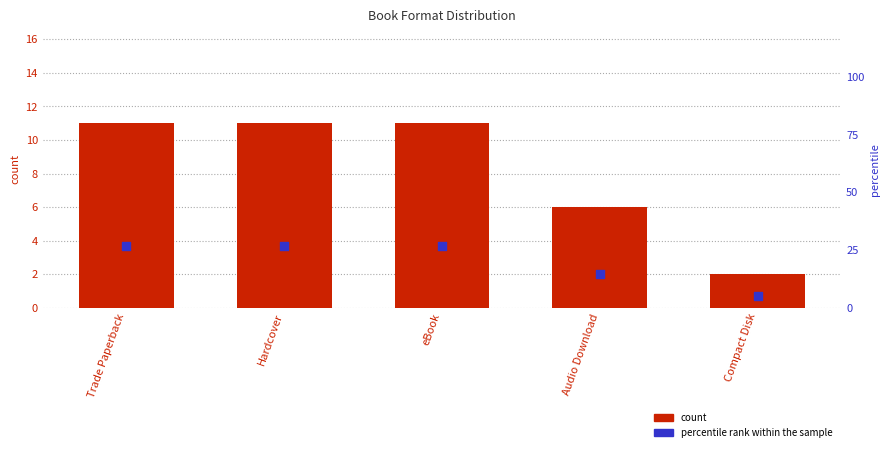

At which category is the sum across all series the highest?

Trade Paperback